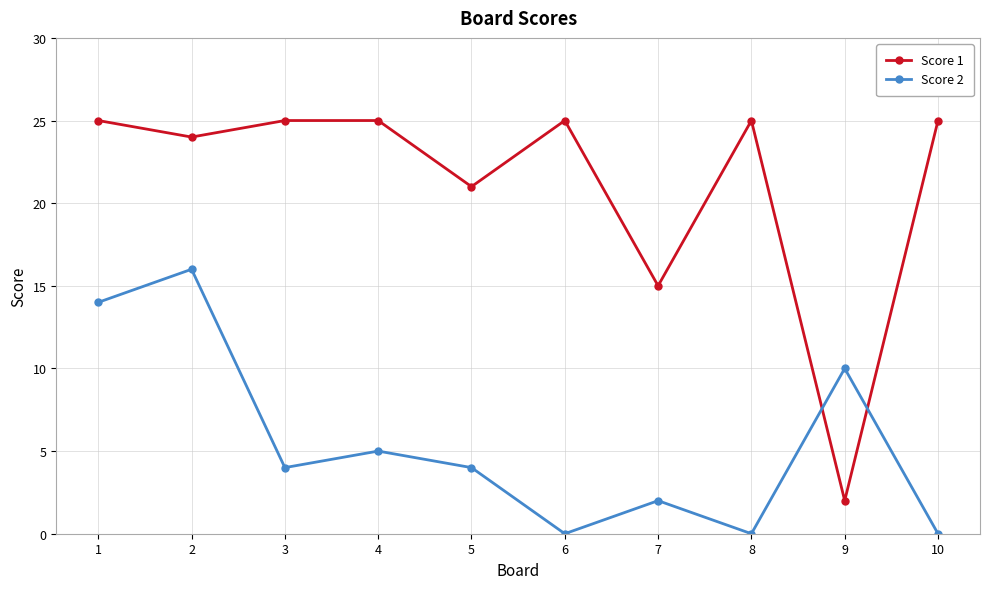

What is the sum of the Score 2 values at 5 and 2?

20